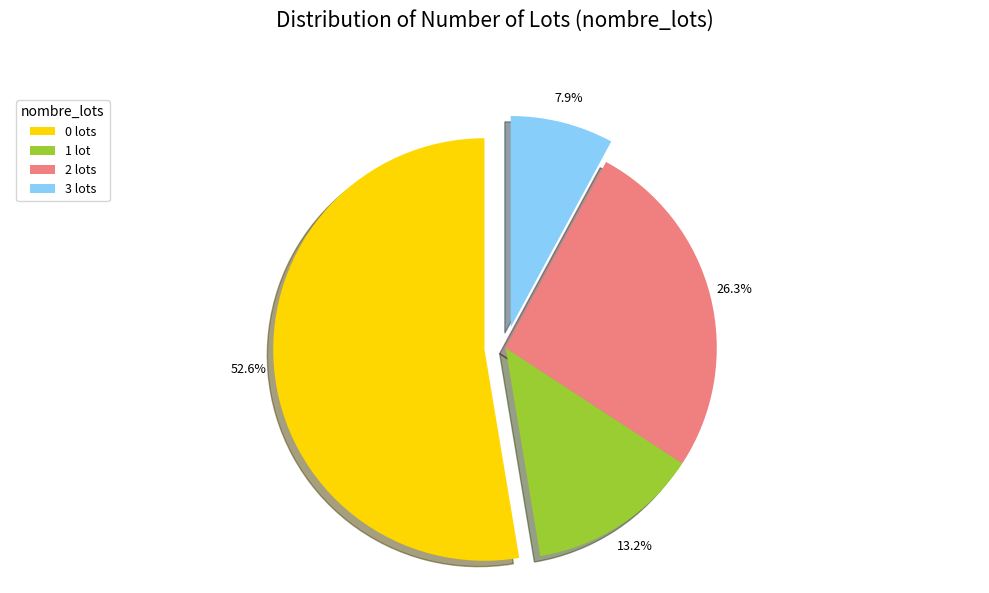

Which category has the smallest portion of the pie?

3 lots